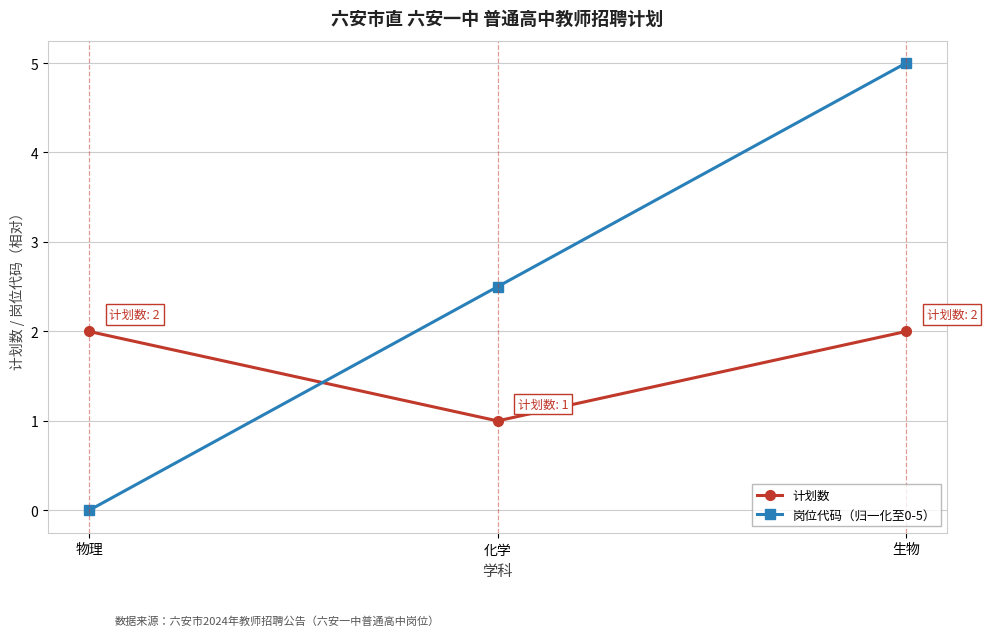

True or false: 计划数 has a value of 1.0 at 化学.

True